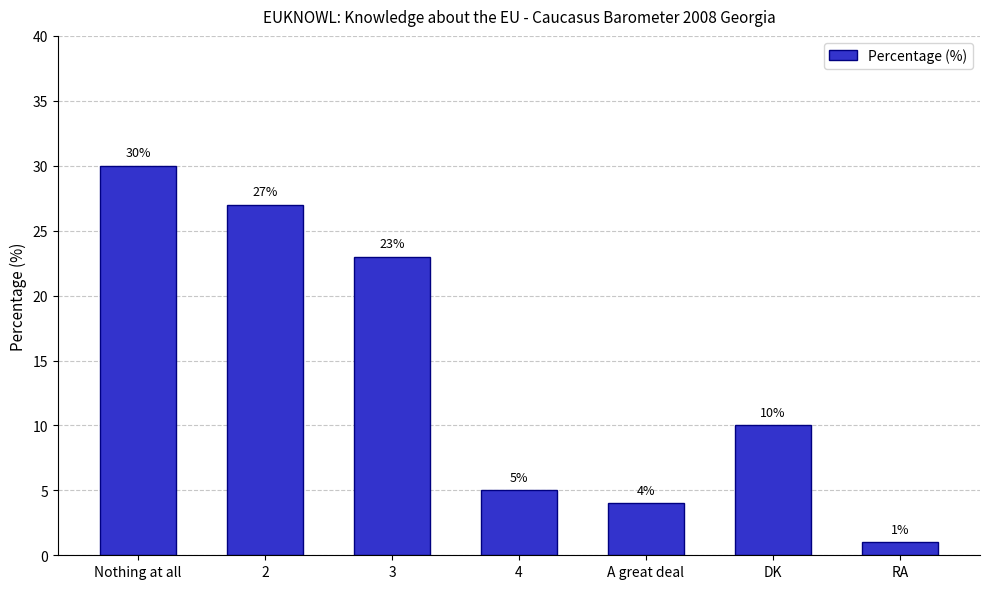

Which category has the highest value across all series?

Nothing at all